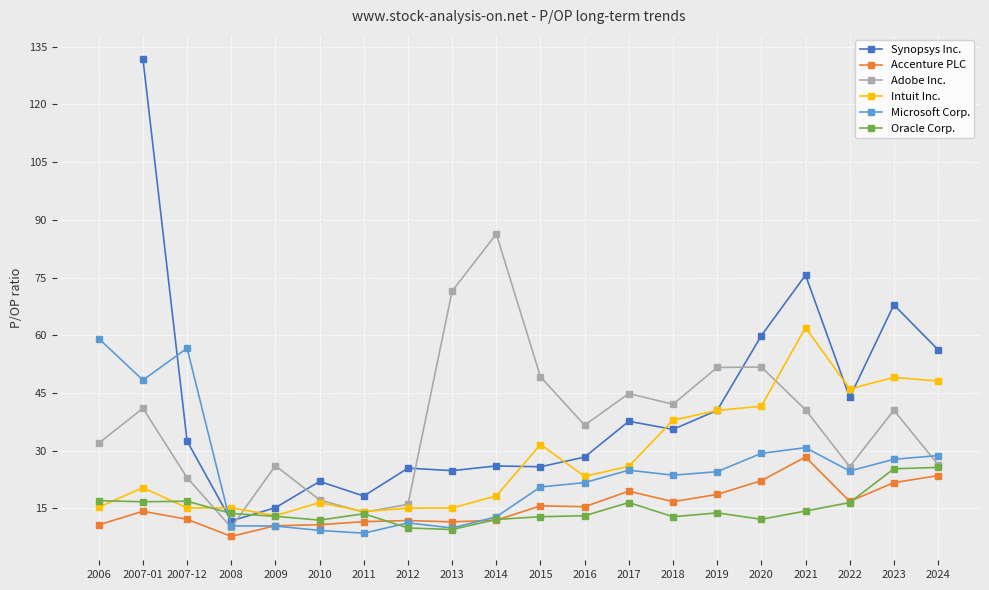

What is the average value of the Adobe Inc. series?

37.3